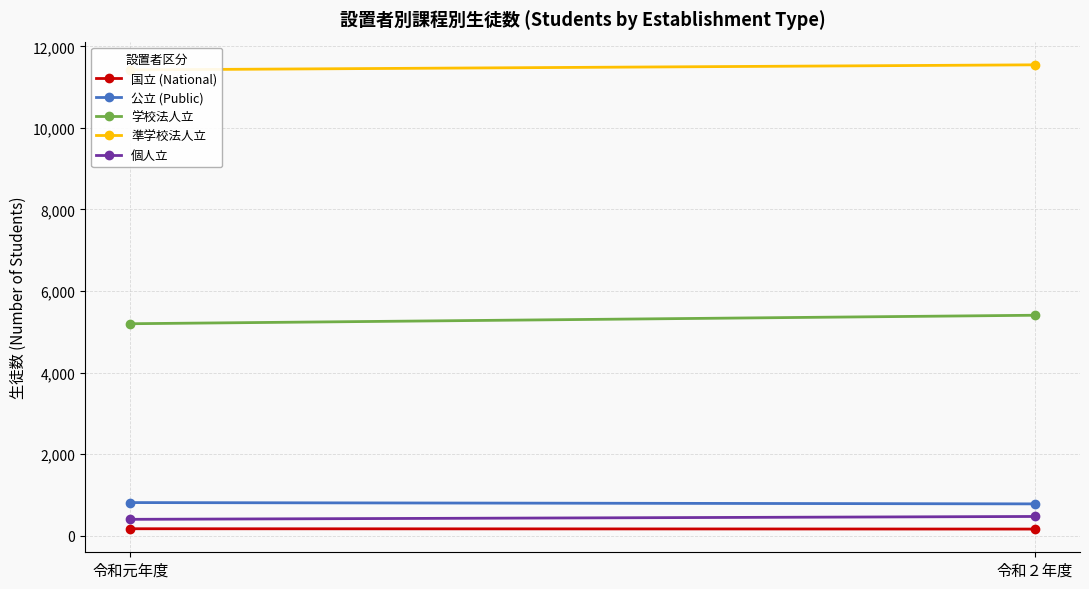

Is the value of 個人立 at 令和元年度 greater than the value of 準学校法人立 at 令和２年度?

No